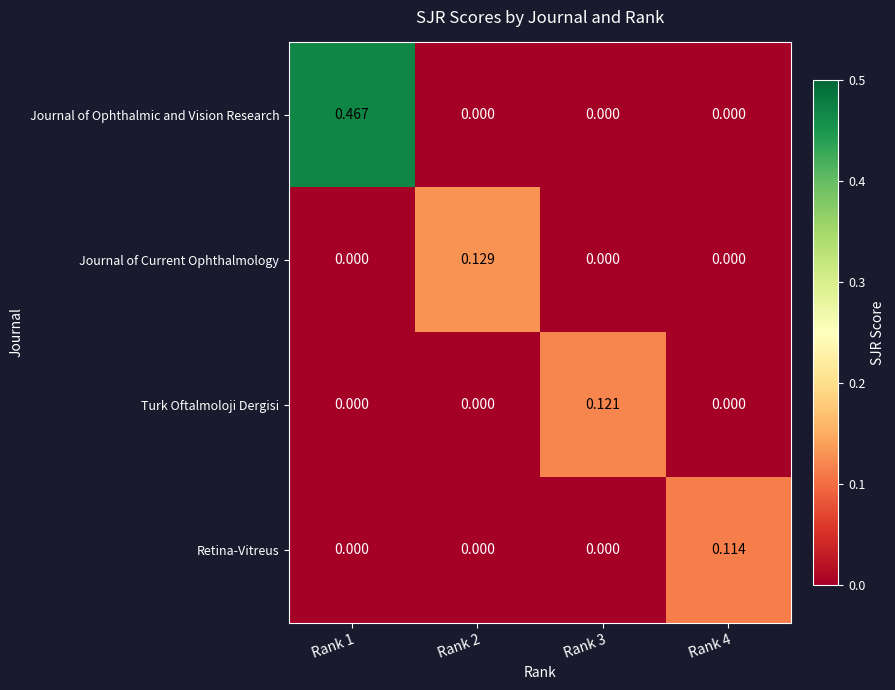

List the series in order of their peak value, highest first.

Journal of Ophthalmic and Vision Research, Journal of Current Ophthalmology, Turk Oftalmoloji Dergisi, Retina-Vitreus